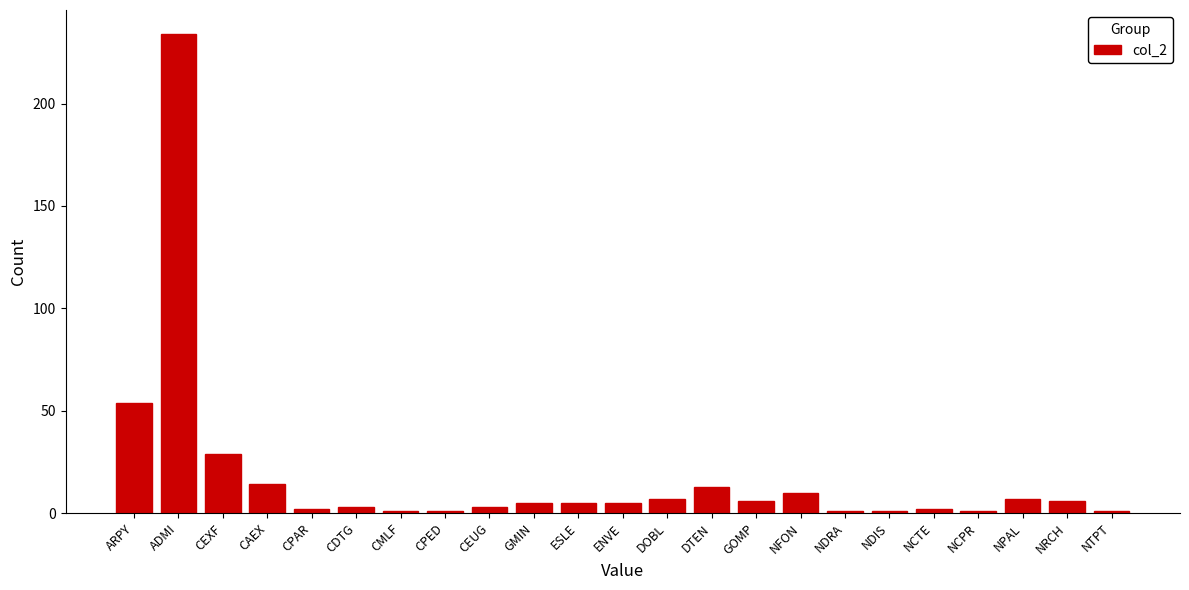

Reading left to right, what are all the values shown in this chart?

54	234	29	14	2	3	1	1	3	5	5	5	7	13	6	10	1	1	2	1	7	6	1